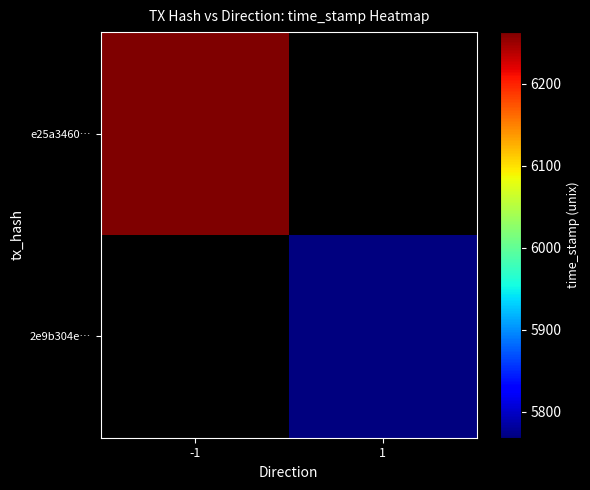

List the series in order of their overall mean, highest first.

e25a3460d2464981b40ee42d93cf647c57e4495, 2e9b304e2cfa9451270e48c9f5c93a715763362